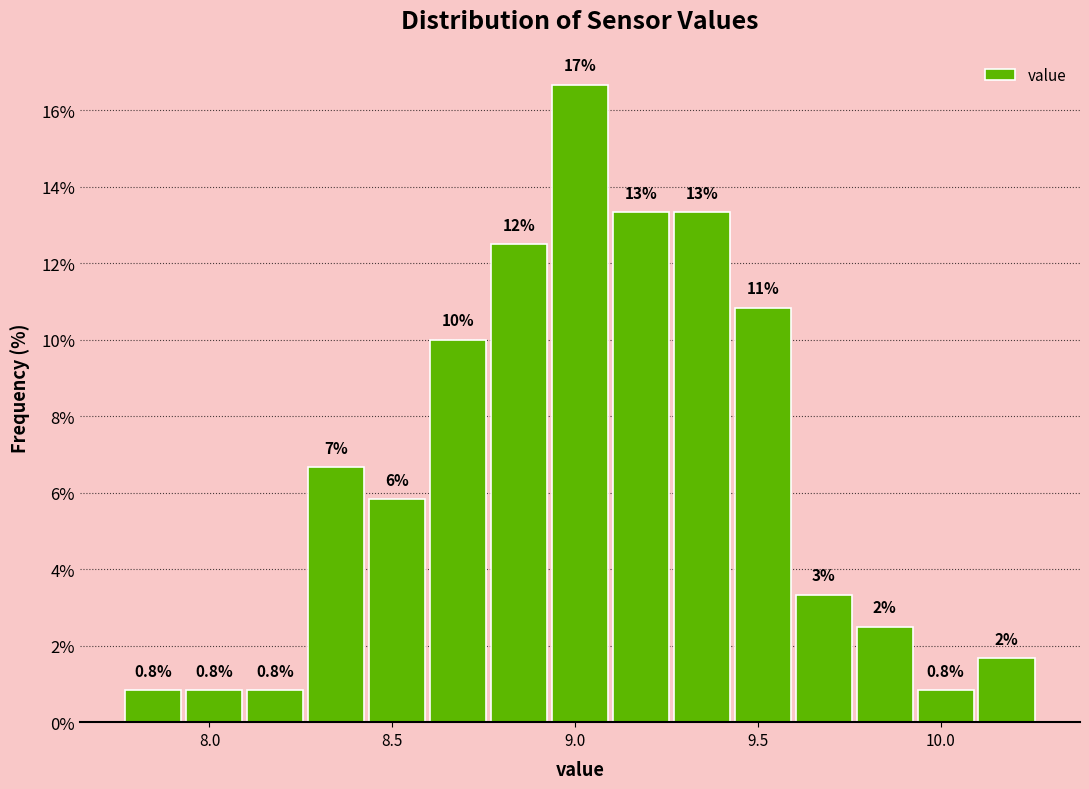

Around what value on the x-axis is the tallest bar? Give the approximate position of its centre, as read against the axis.

9.00